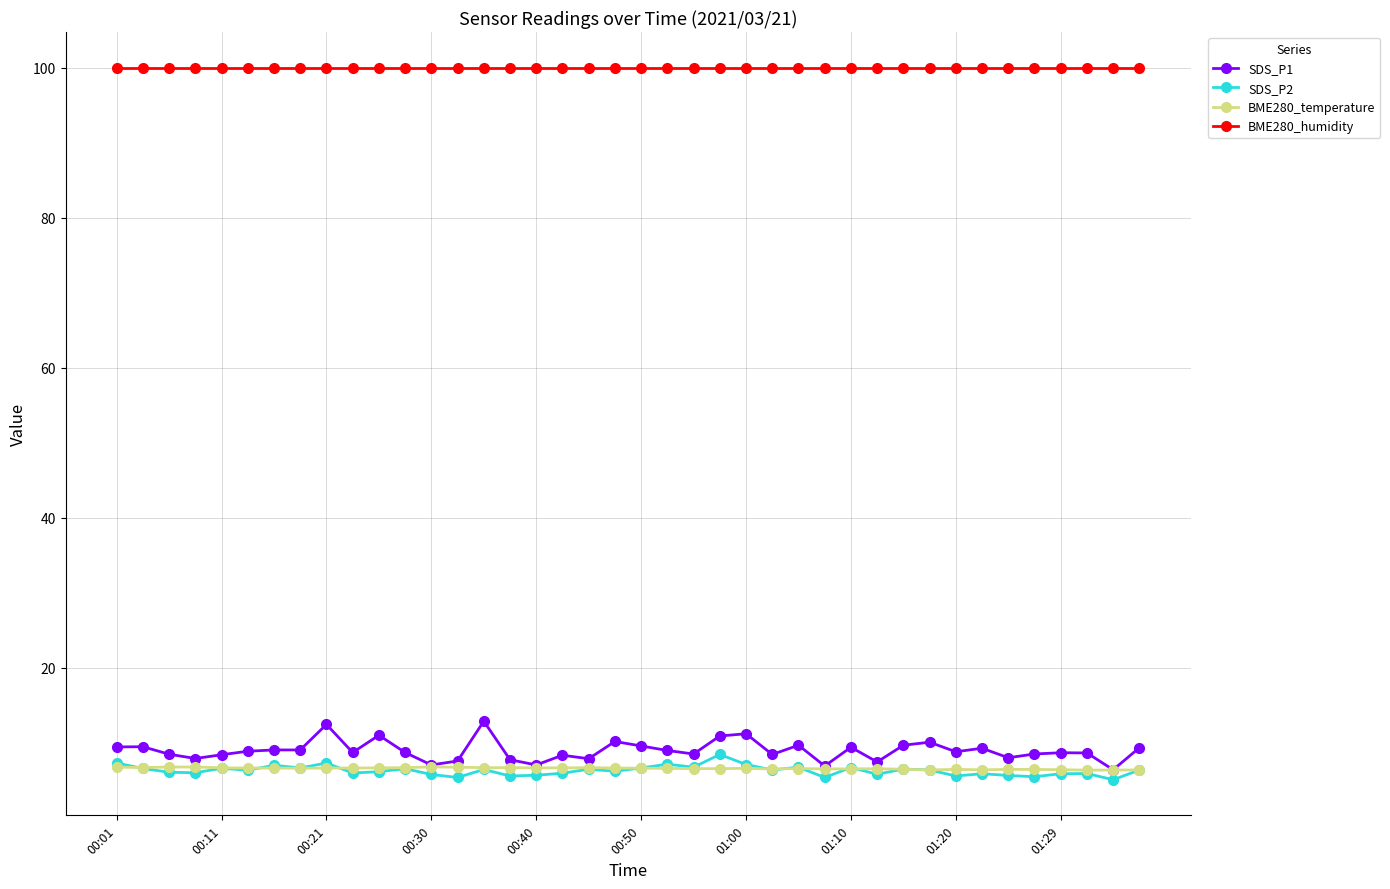

True or false: SDS_P2 and BME280_humidity cross at least once.

False